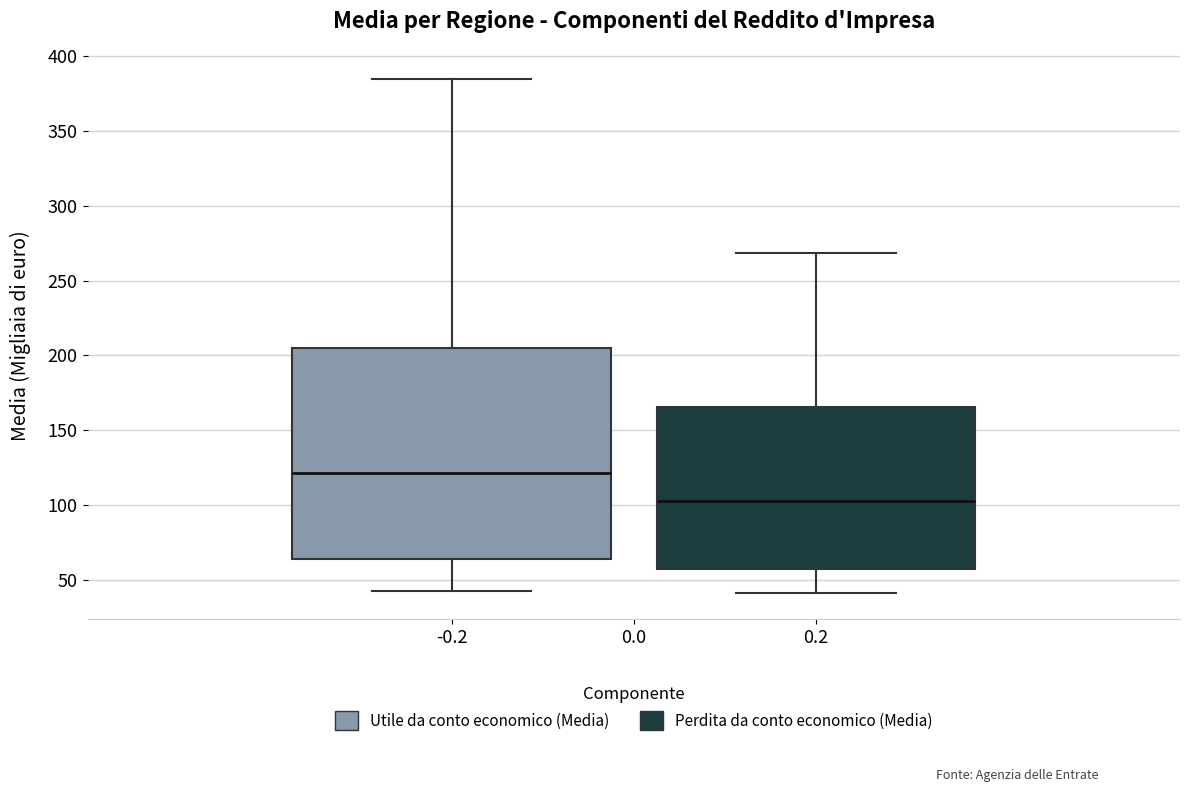

Which box is the tallest, from its lower edge to its upper edge?

-0.2